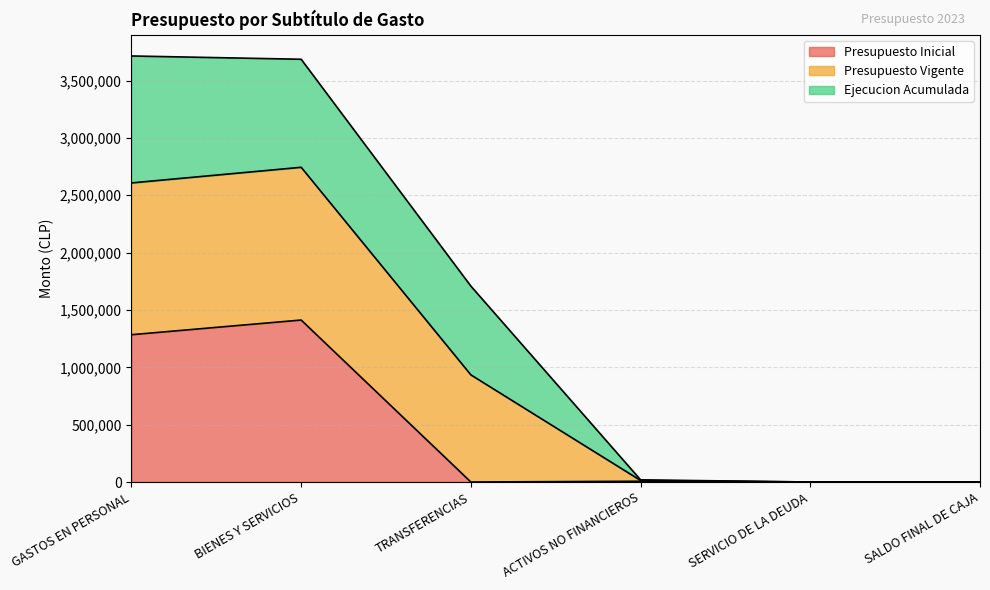

What is the maximum value for Presupuesto Inicial?

1412334